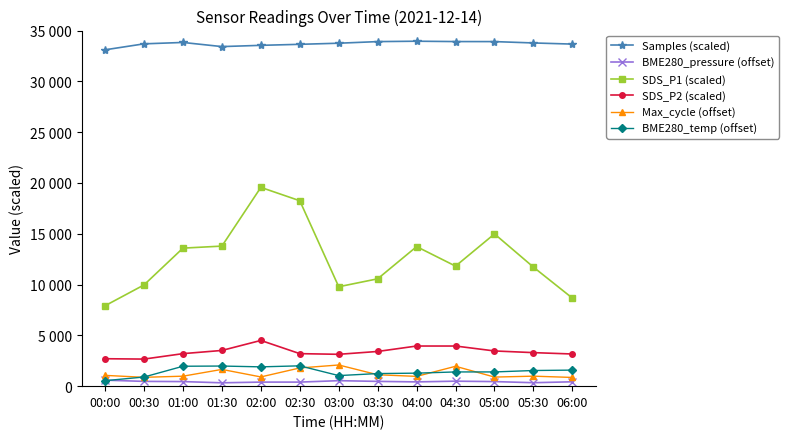

What is the greatest value displayed?

33950.2